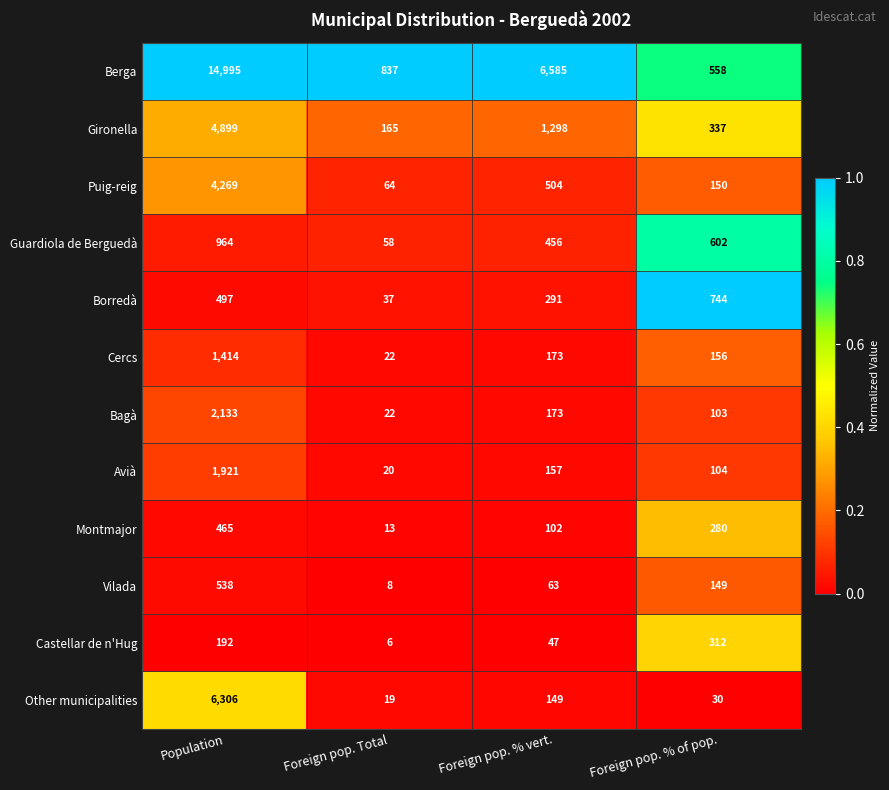

What is the smallest value displayed?

6